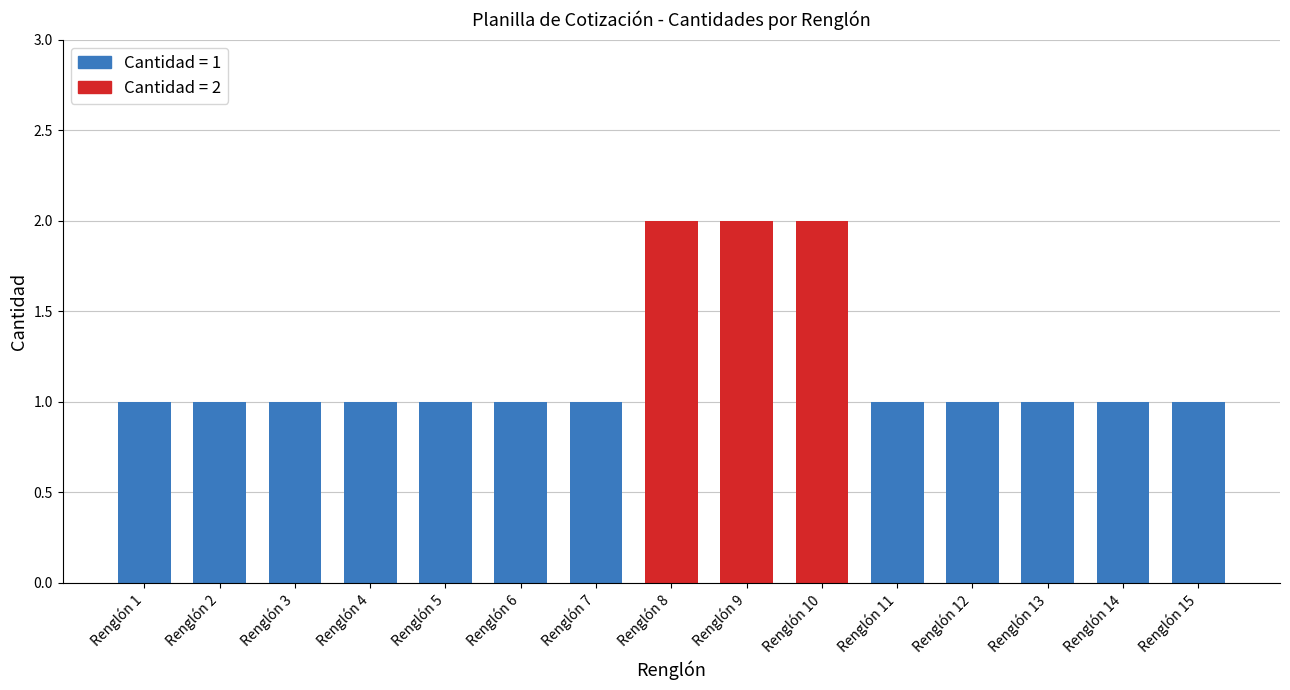

What is the sum of all values?

18